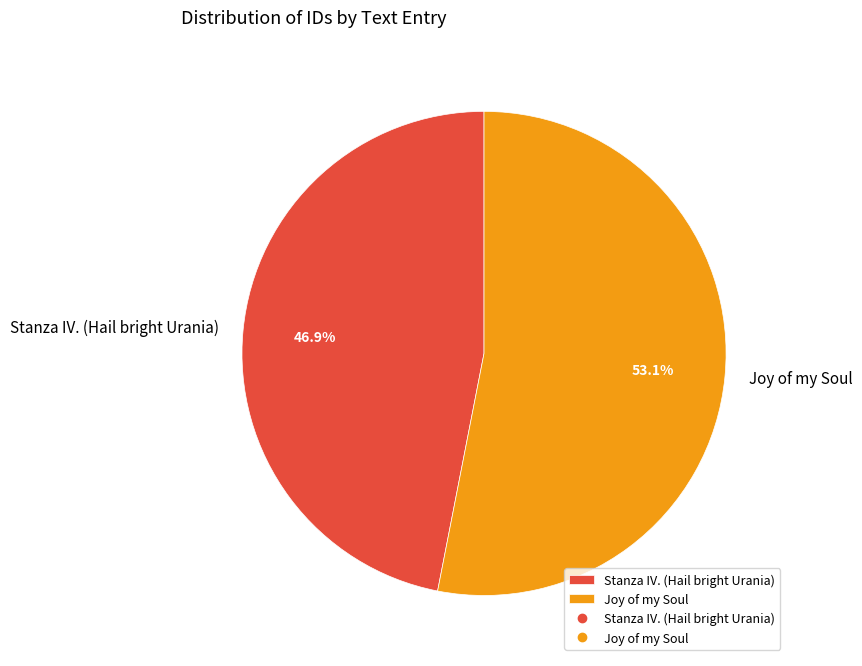

How many slices are in this pie chart?

2